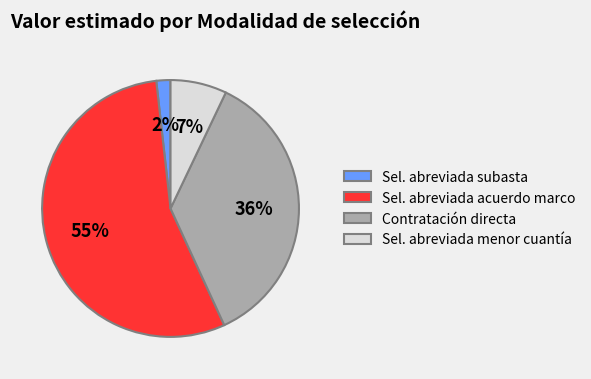

To the nearest percent, what is the combined percentage of Sel. abreviada menor cuantía and Sel. abreviada subasta?

9%